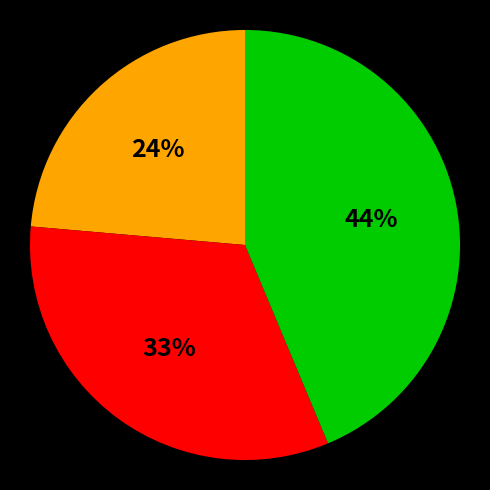

To the nearest percent, what is the difference between the largest and smallest slice percentages?

20%